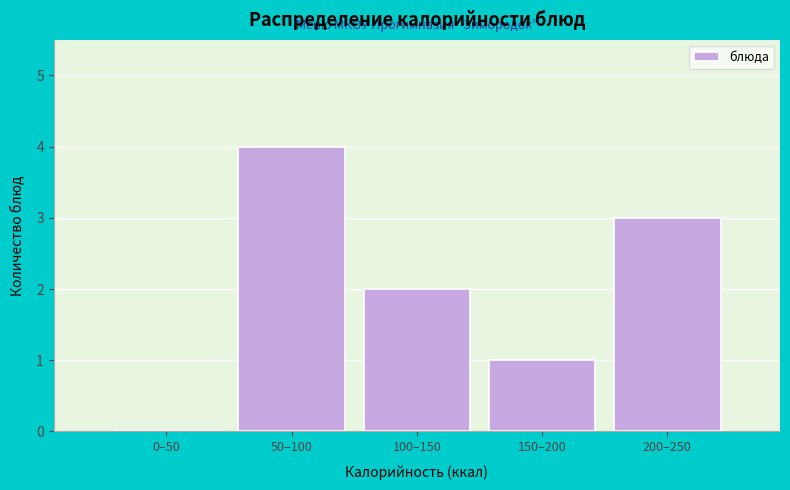

Reading left to right, transcribe all the data shown in this chart.

0–50=0	50–100=4	100–150=2	150–200=1	200–250=3